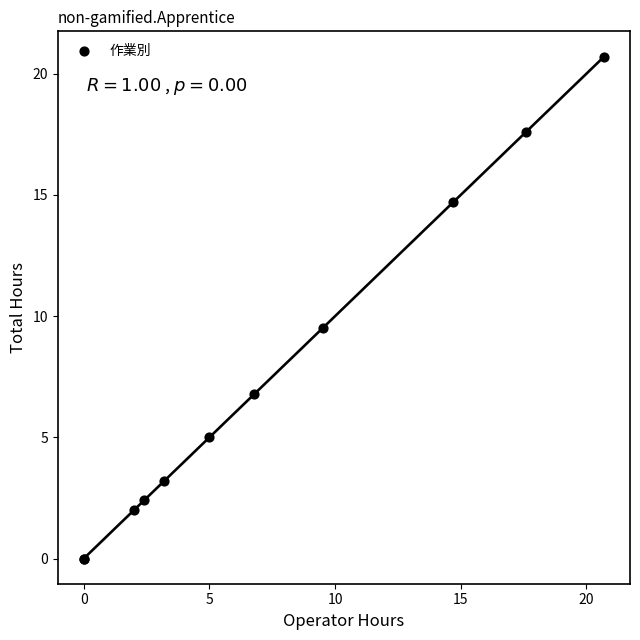

What Y value in the scatter plot is closest to 10?

9.5